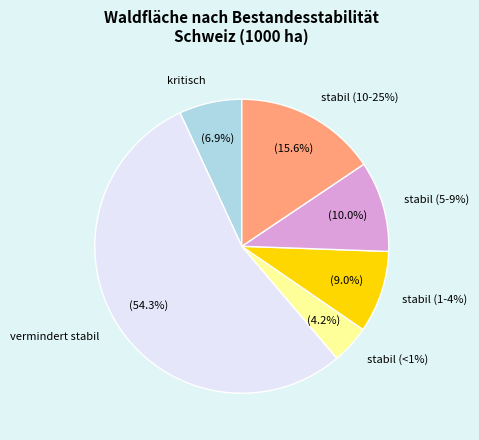

Does any single category account for the majority?

Yes